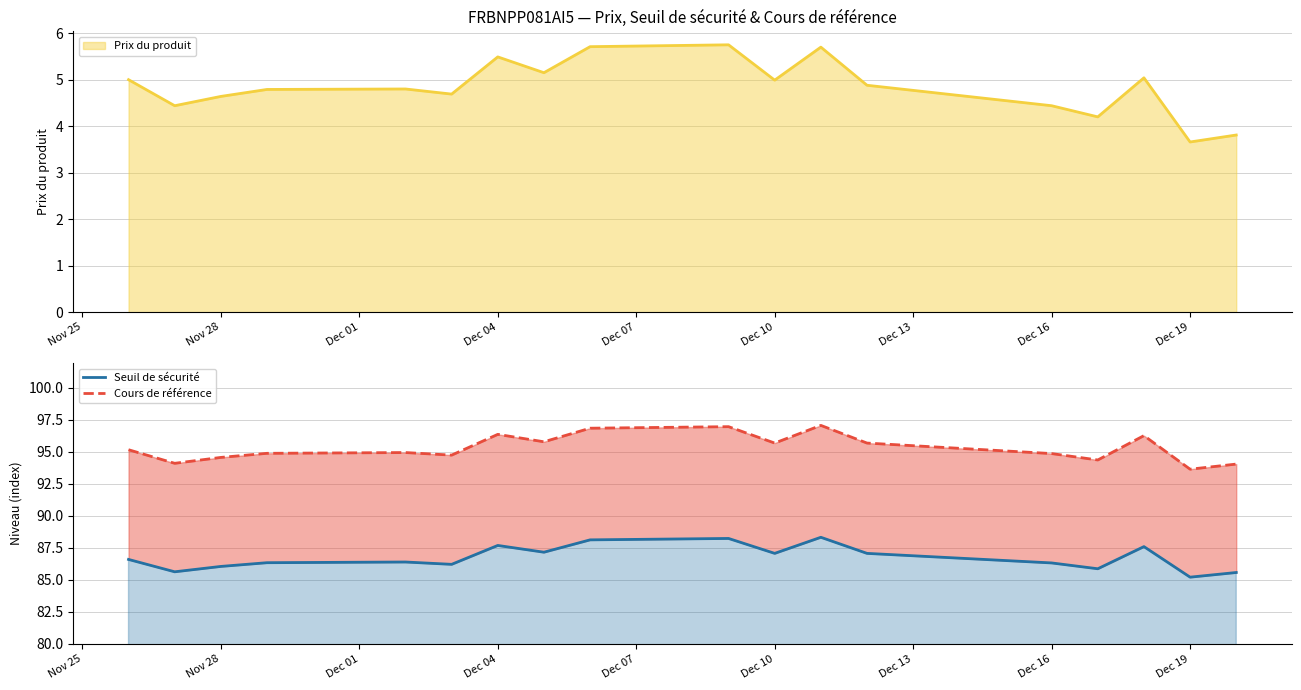

What is the sum of all Seuil de sécurité values?

1561.5